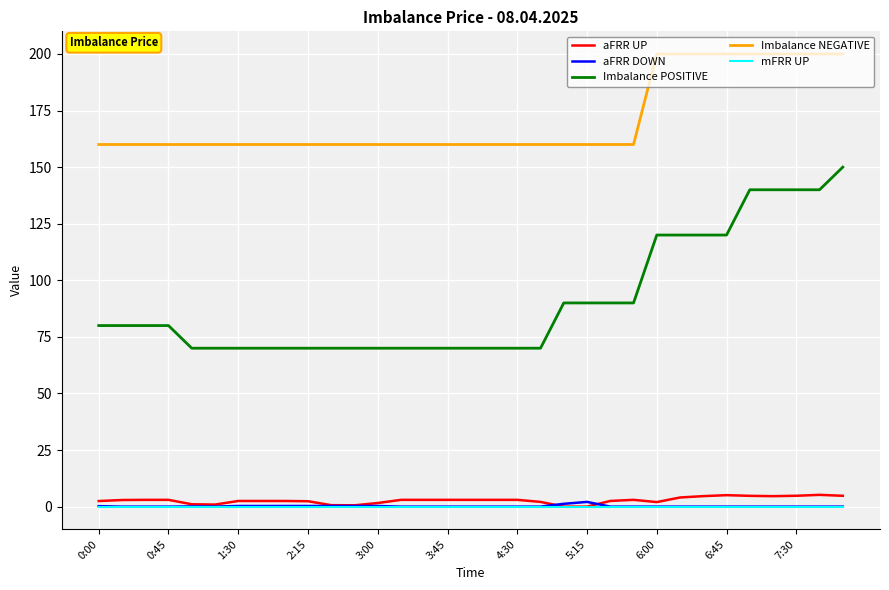

How many categories are shown in the chart?

33